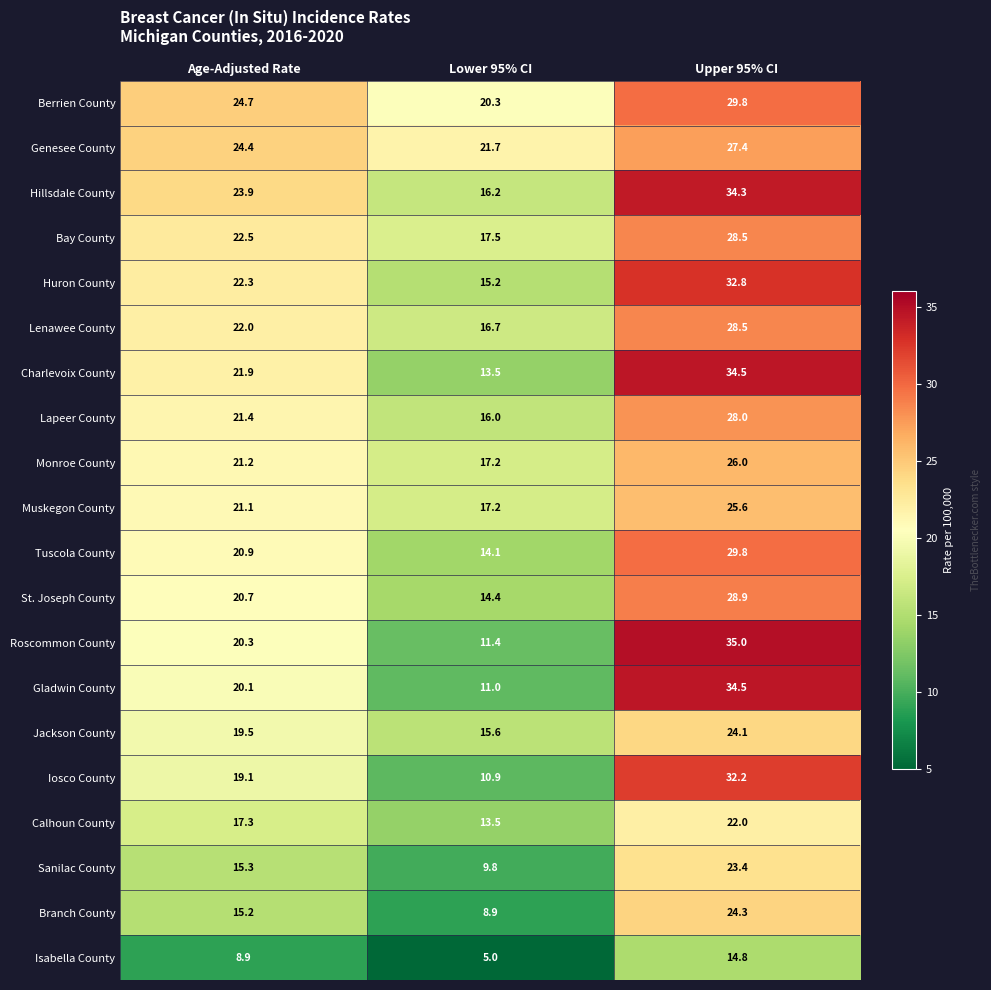

List the labels in order of Sanilac County value, largest first.

Upper 95% CI, Age-Adjusted Rate, Lower 95% CI